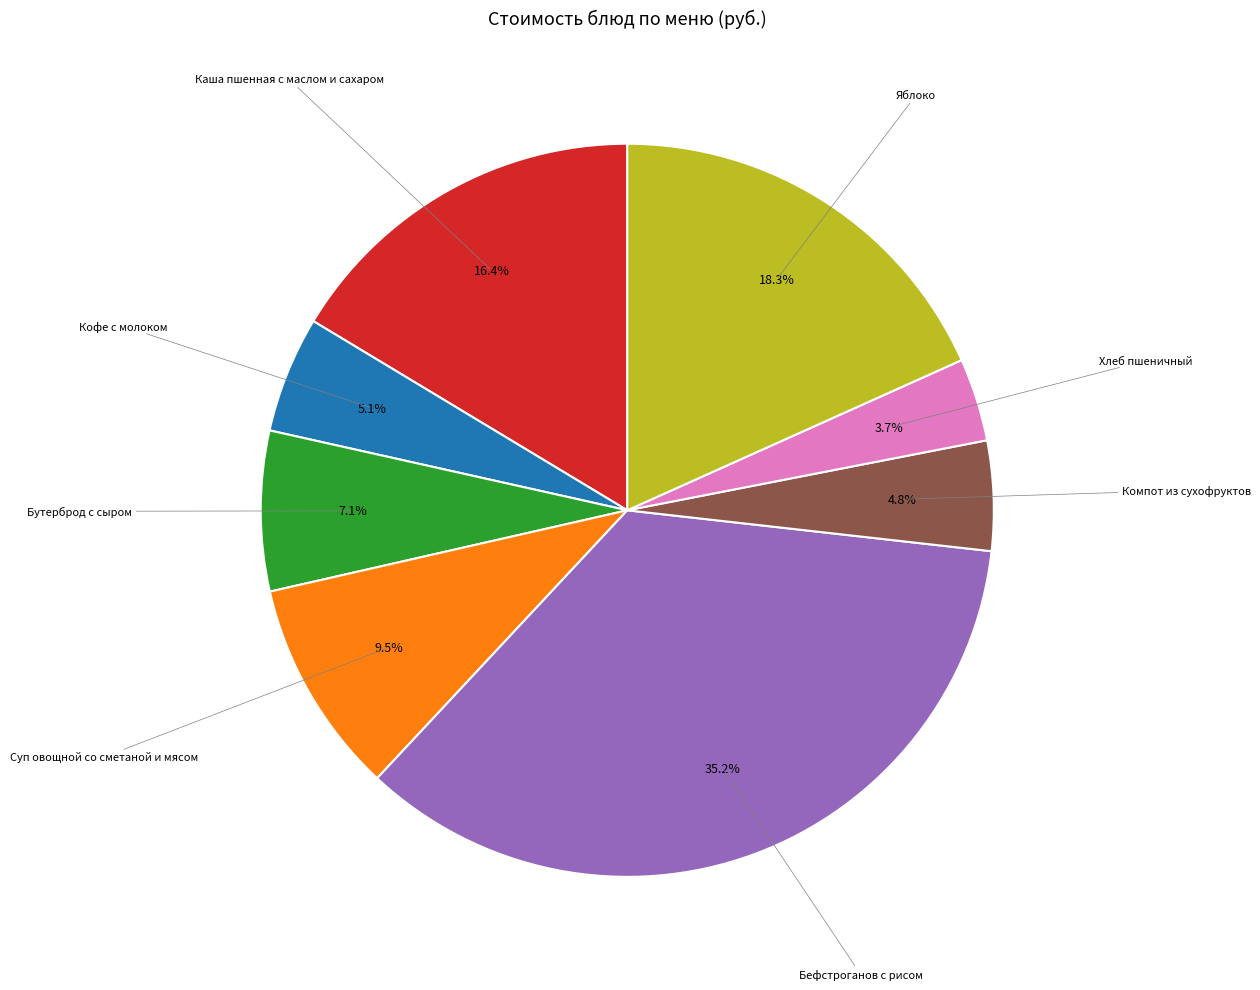

Does any single category account for the majority?

No